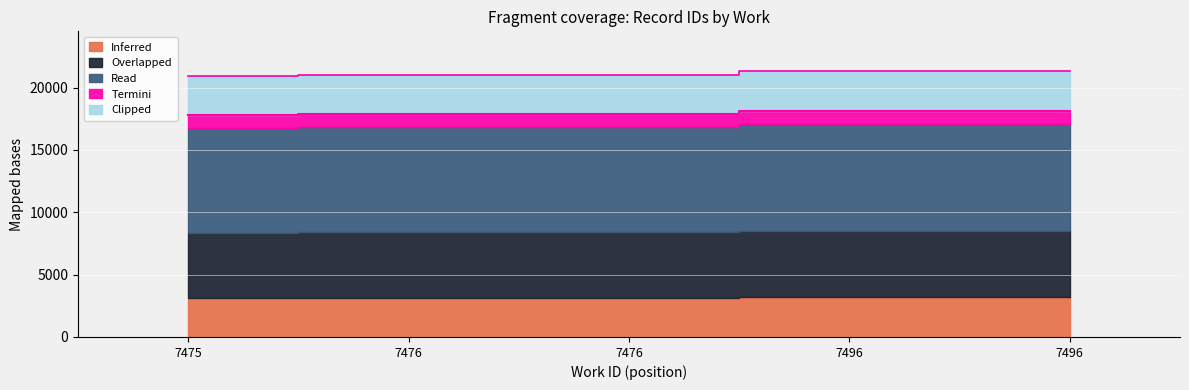

What is the average value?

17952.0